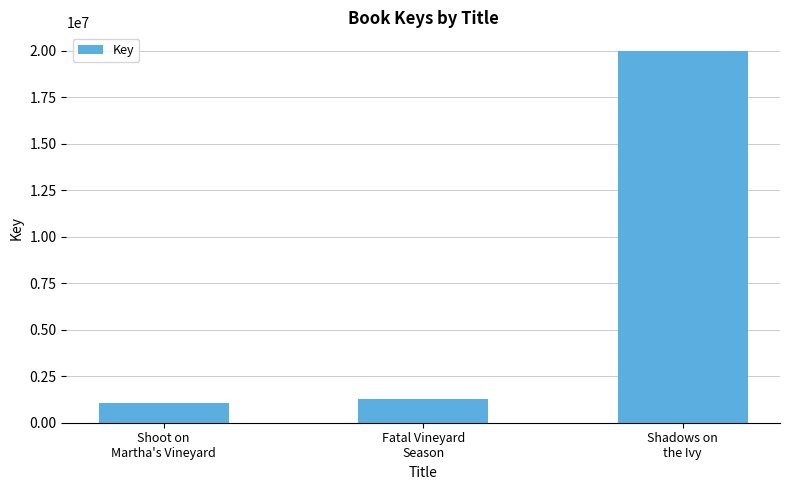

How many series are shown in this chart?

1